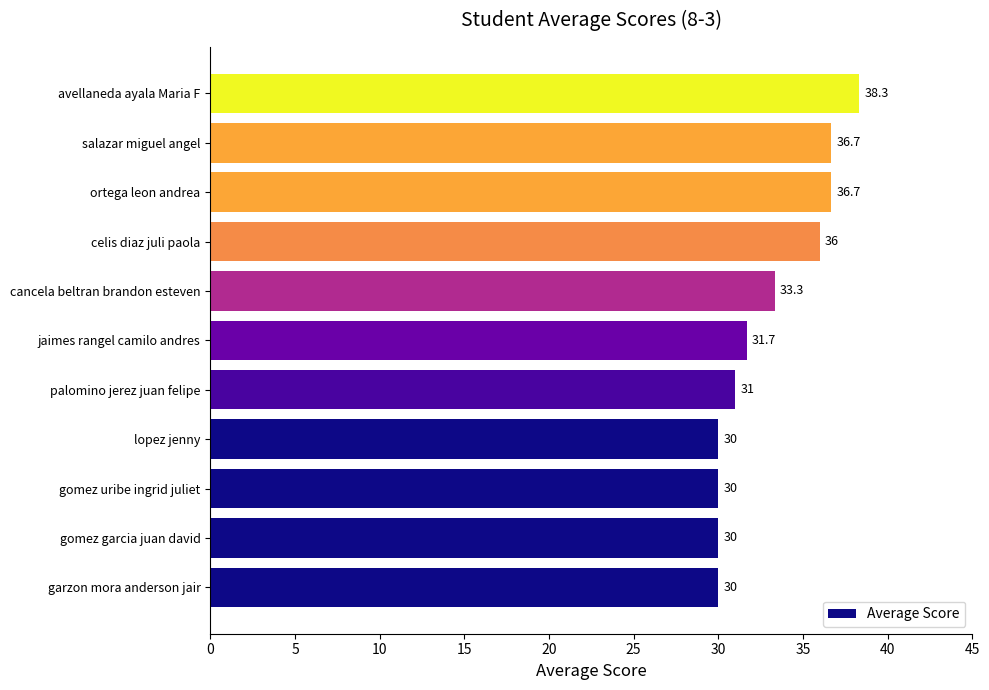

The chart shows a value of 36.7 at ortega leon andrea. True or false?

True